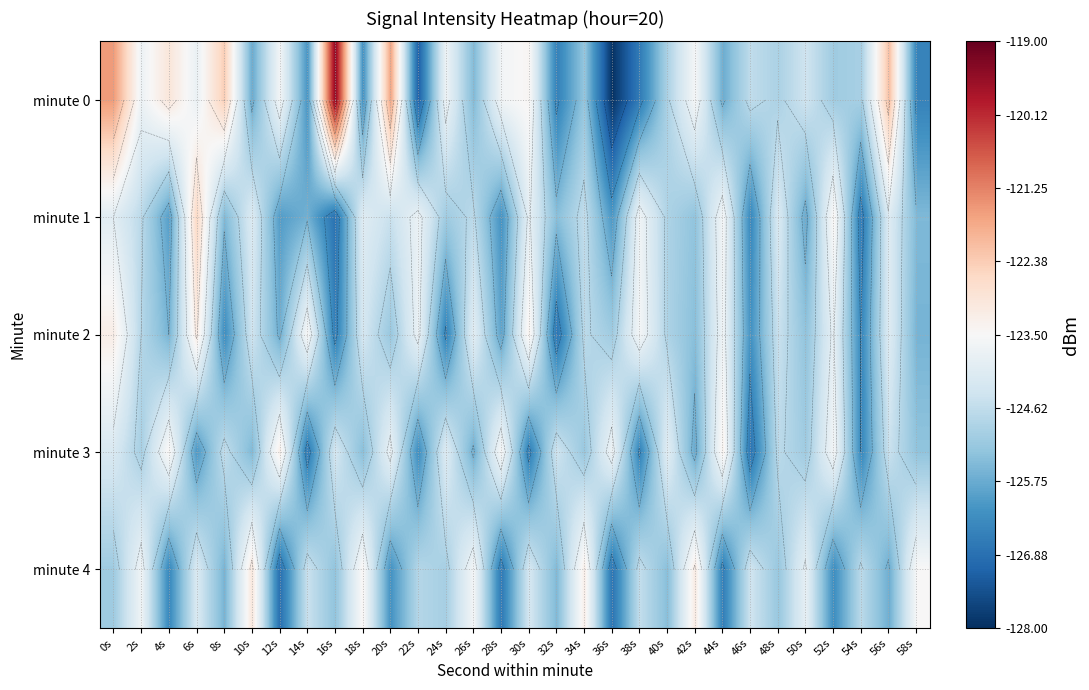

Rank the series at 28s from highest to lowest value.

minute 3, minute 0, minute 2, minute 1, minute 4